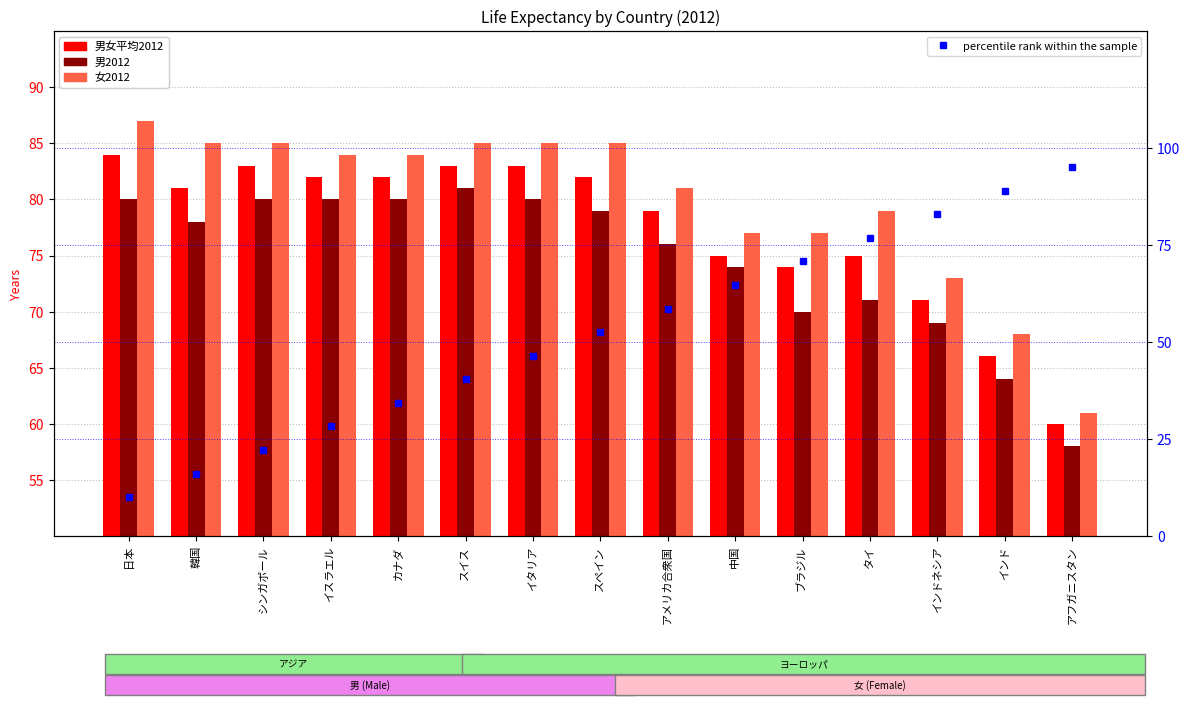

What is the difference between the 女2012 values at スペイン and アフガニスタン?

24.0